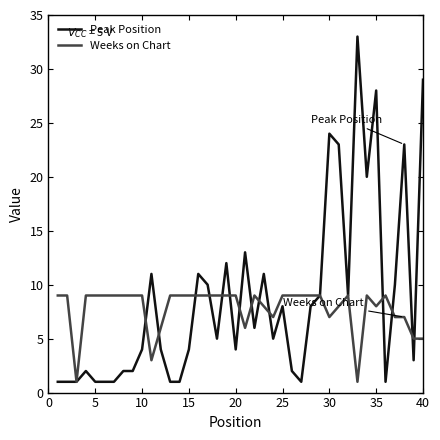

How many categories are shown in the chart?

40